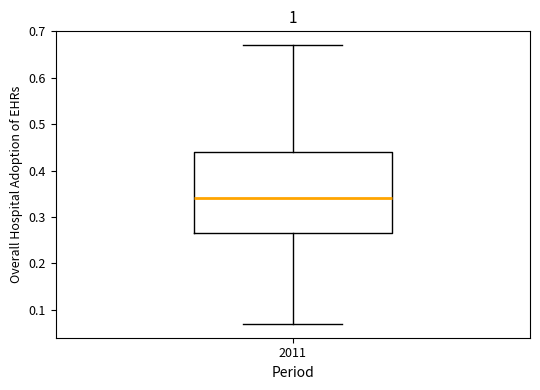

Transcribe this box plot: give where the median line is, the range the box spans, and where the two whiskers end, as read against the y-axis. The values are not printed on the chart, so give them approximately, as read against the axis.

median 0.34, box 0.27 to 0.44, whiskers 0.07 to 0.67